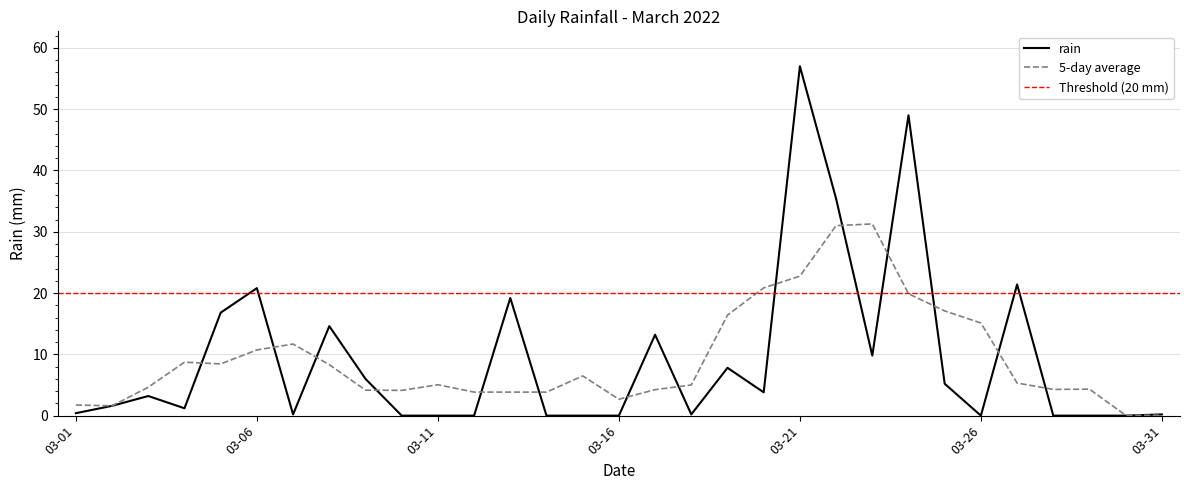

What is the difference between the values at 2022-03-09 and 2022-03-15?

6.0